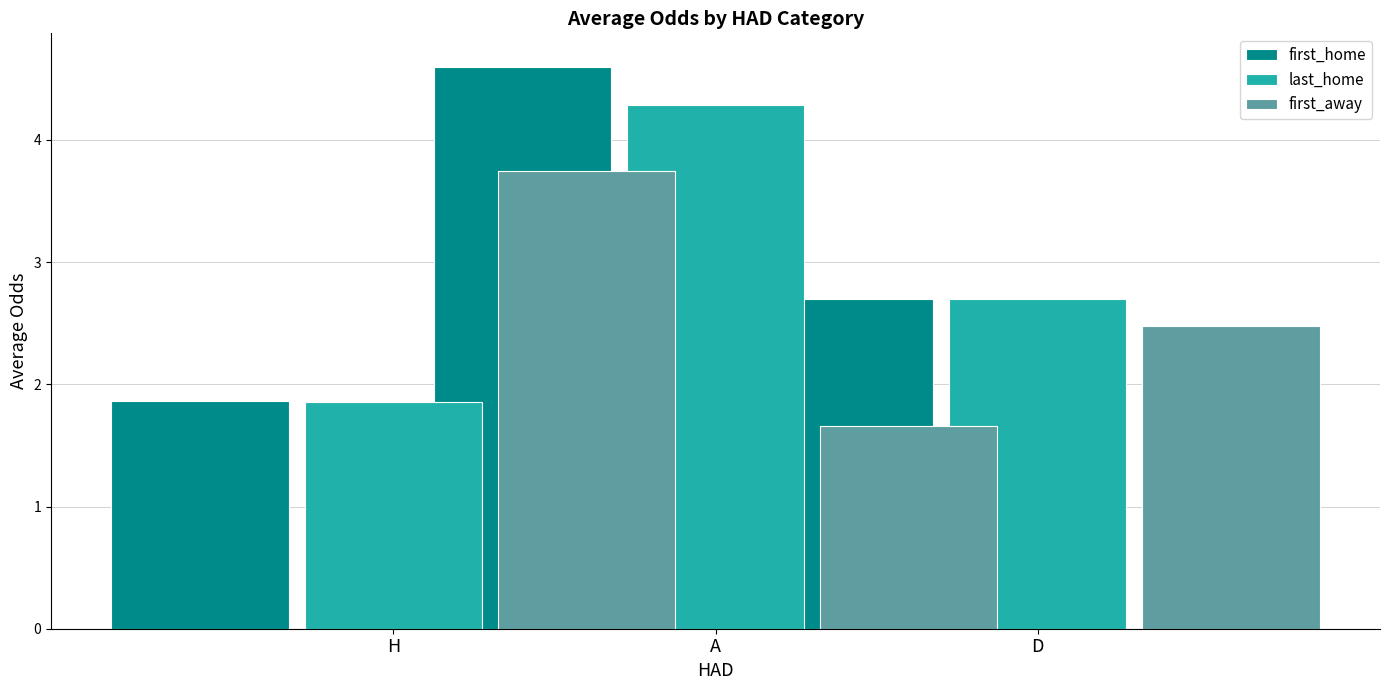

Read the first_away value at D.

2.5